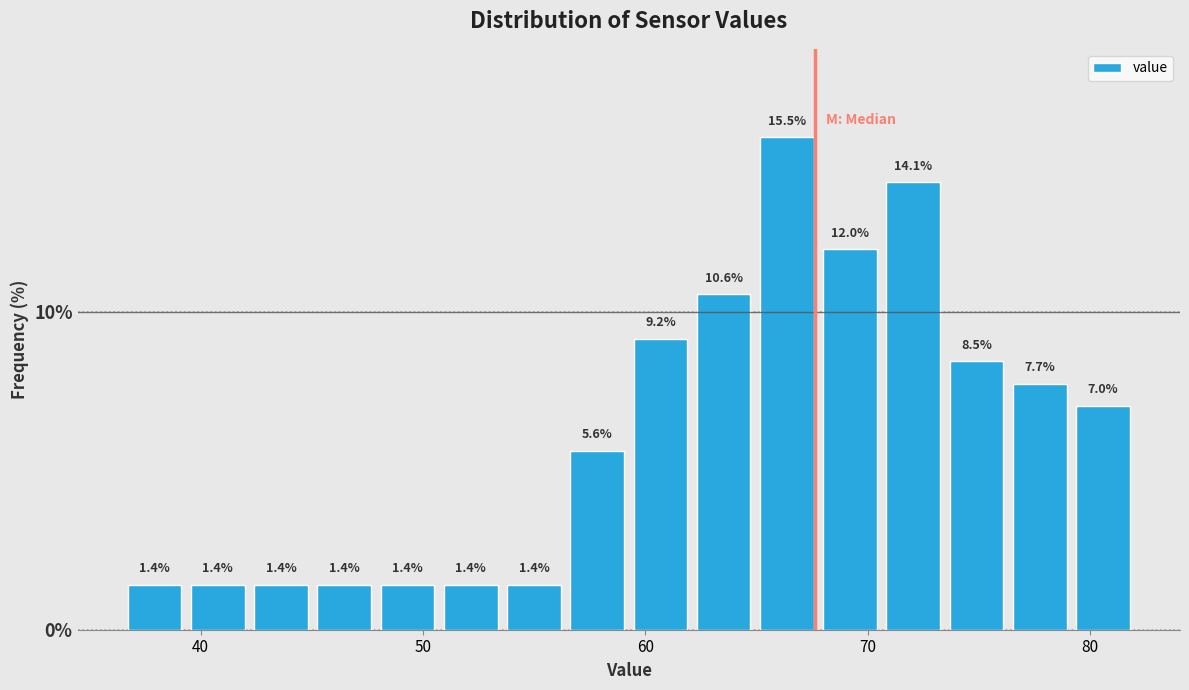

Around what value on the x-axis is the tallest bar? Give the approximate position of its centre, as read against the axis.

66